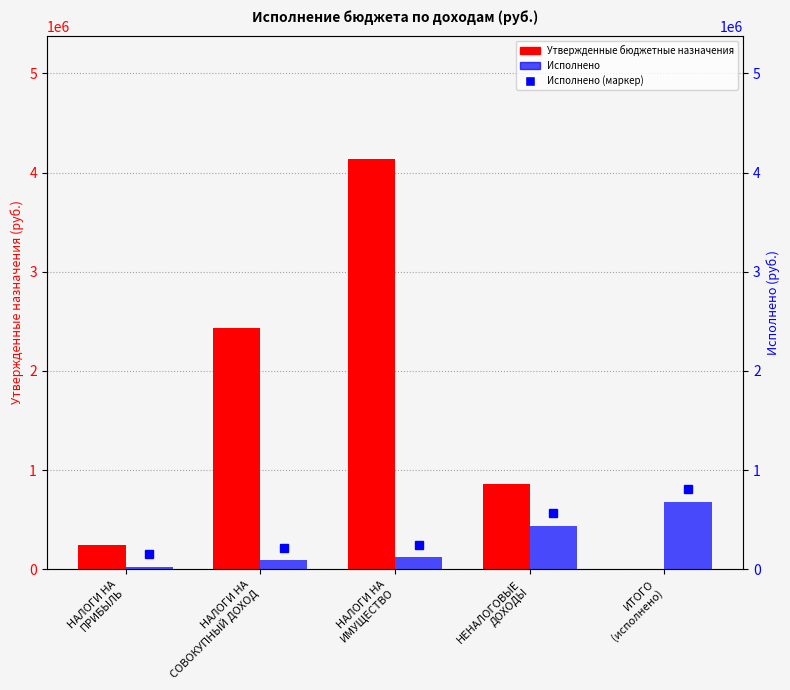

The value of Исполнено at НЕНАЛОГОВЫЕ
ДОХОДЫ is 440590.6. True or false?

True